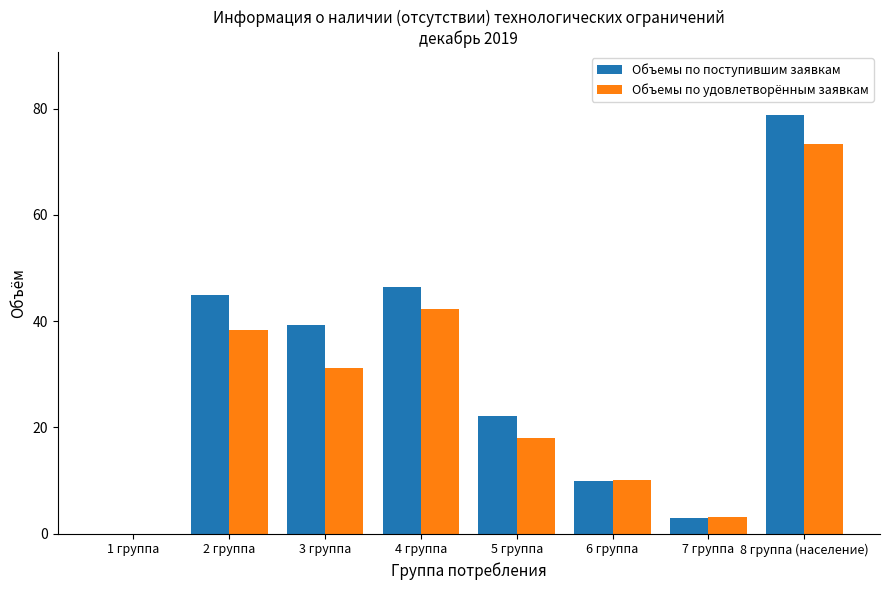

How many data points in Объемы по поступившим заявкам are above 39?

4